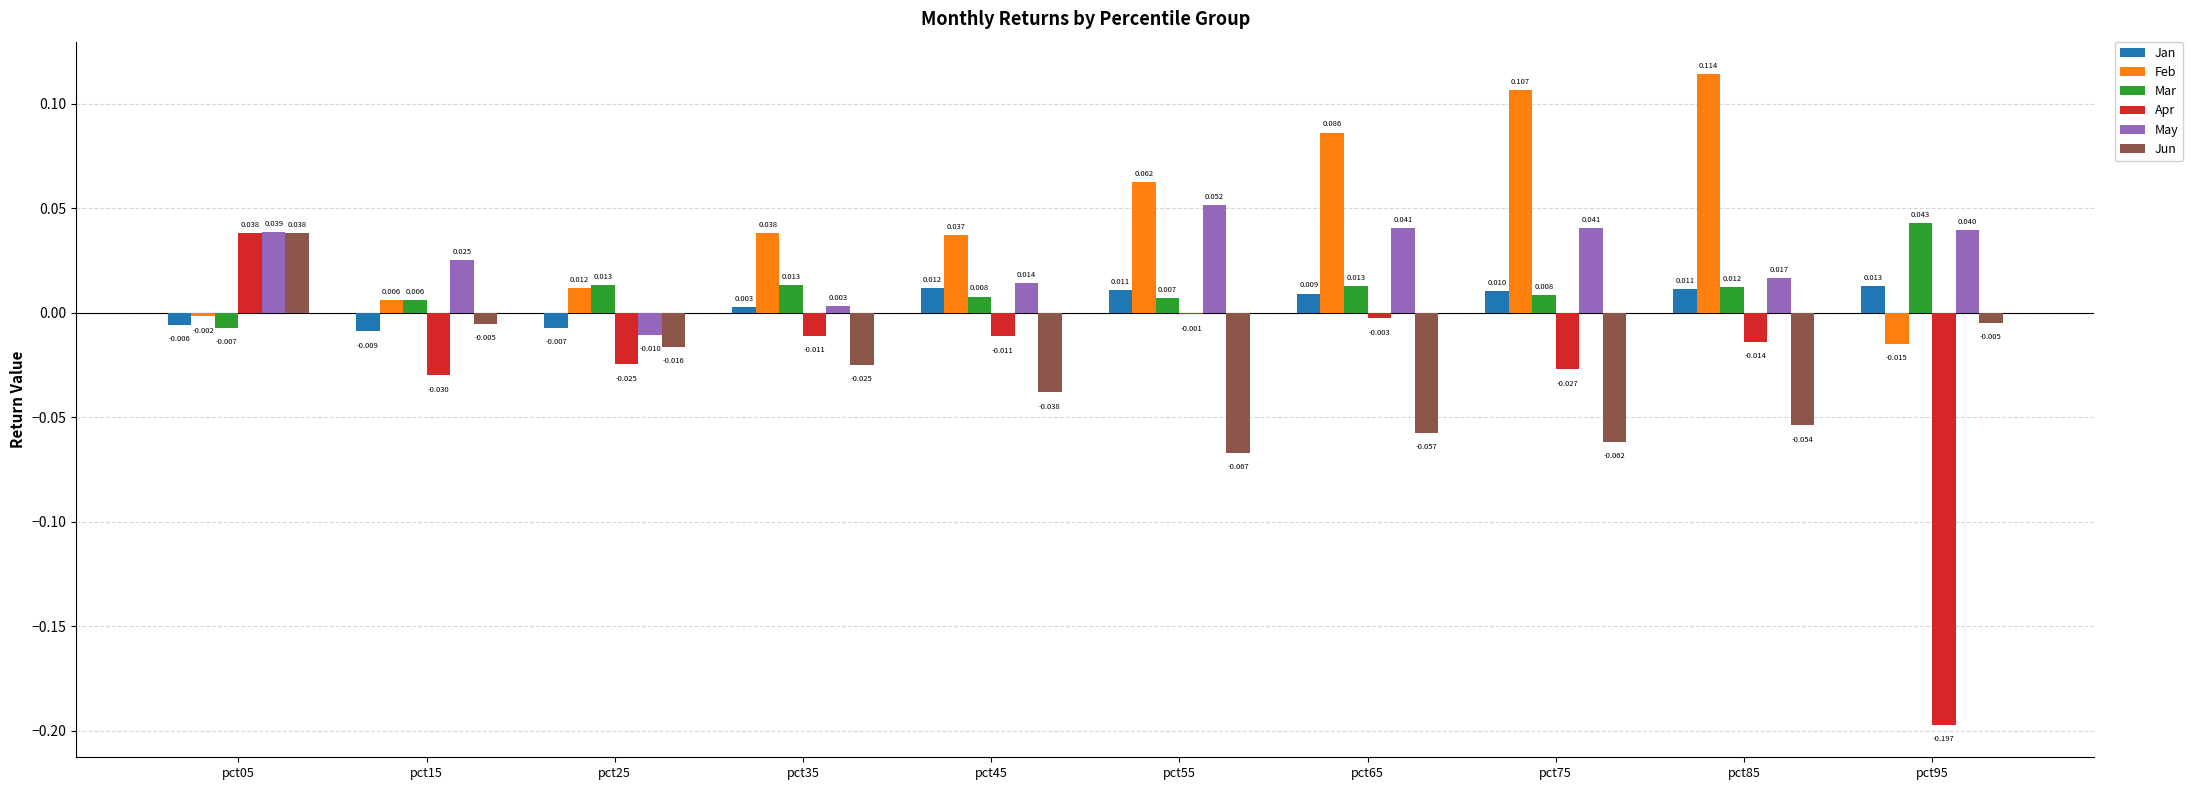

Which series has the largest total across all categories?

Feb